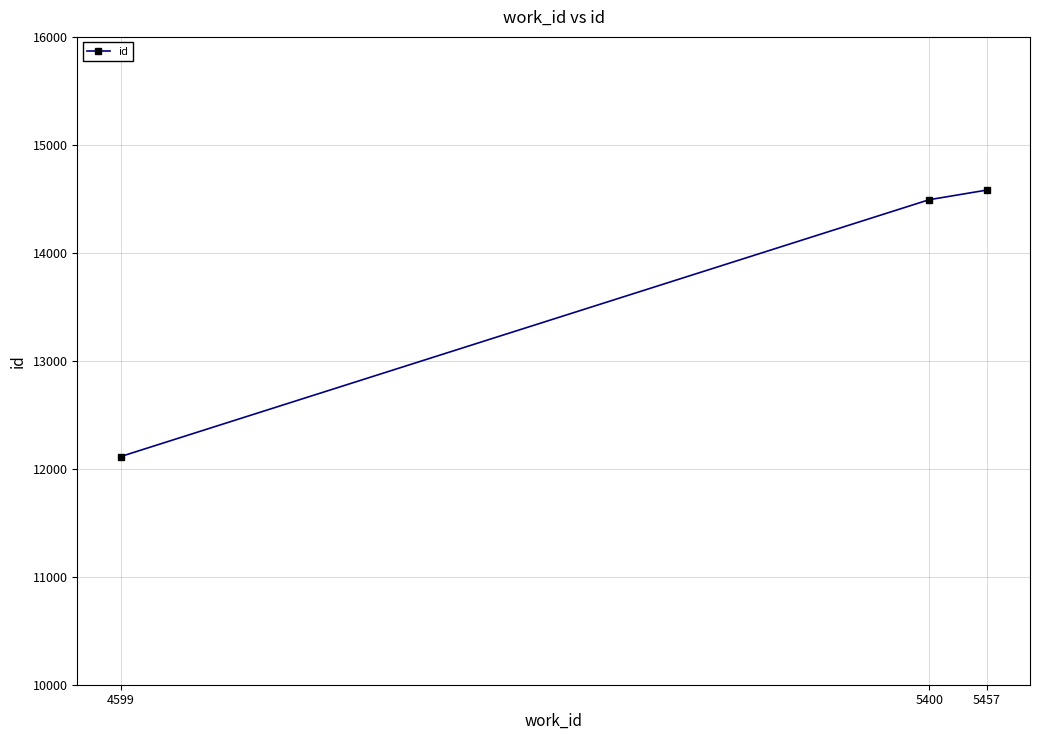

Reading left to right, transcribe all the data shown in this chart.

4599=12113	5400=14492	5457=14581